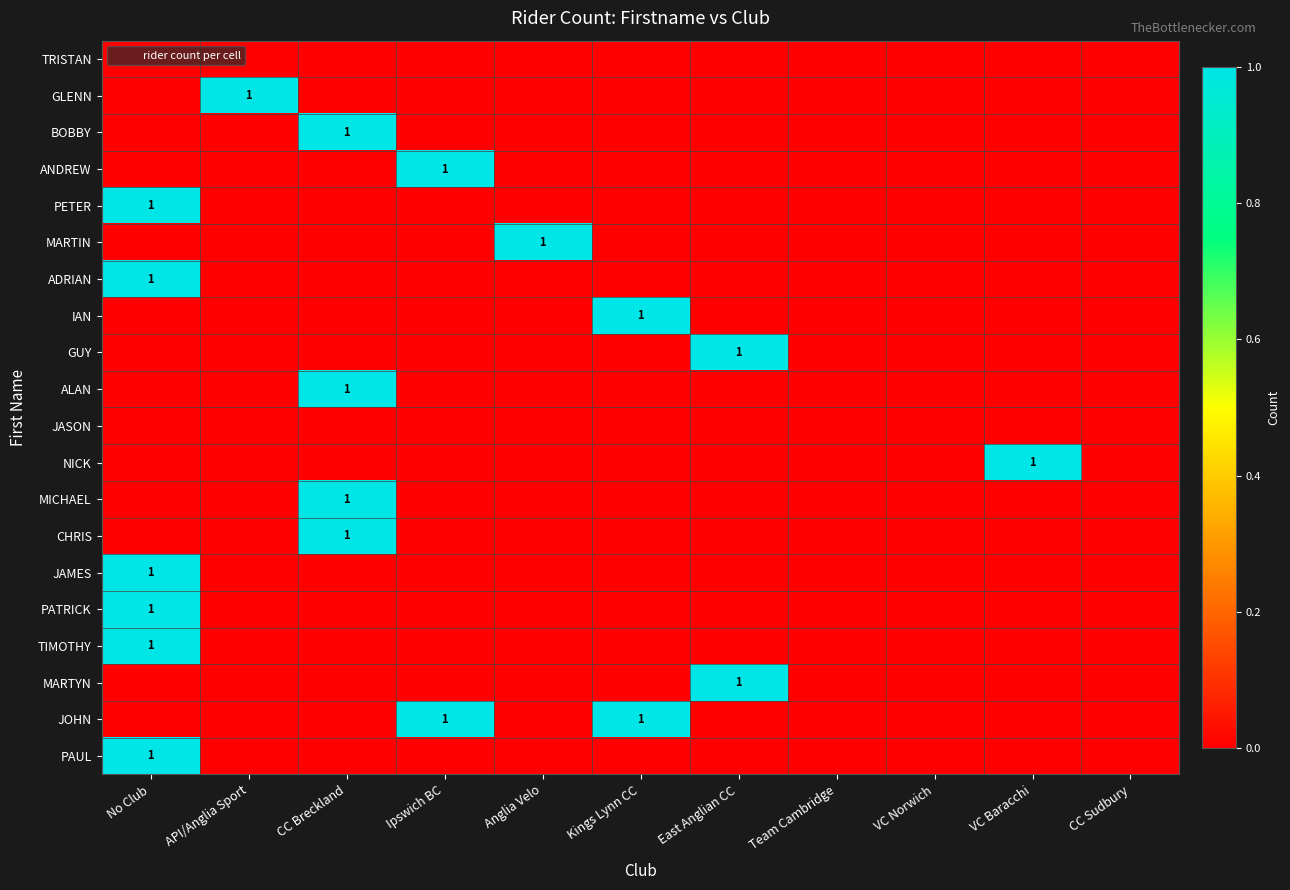

What is the difference between the maximum and minimum values in the JOHN series?

1